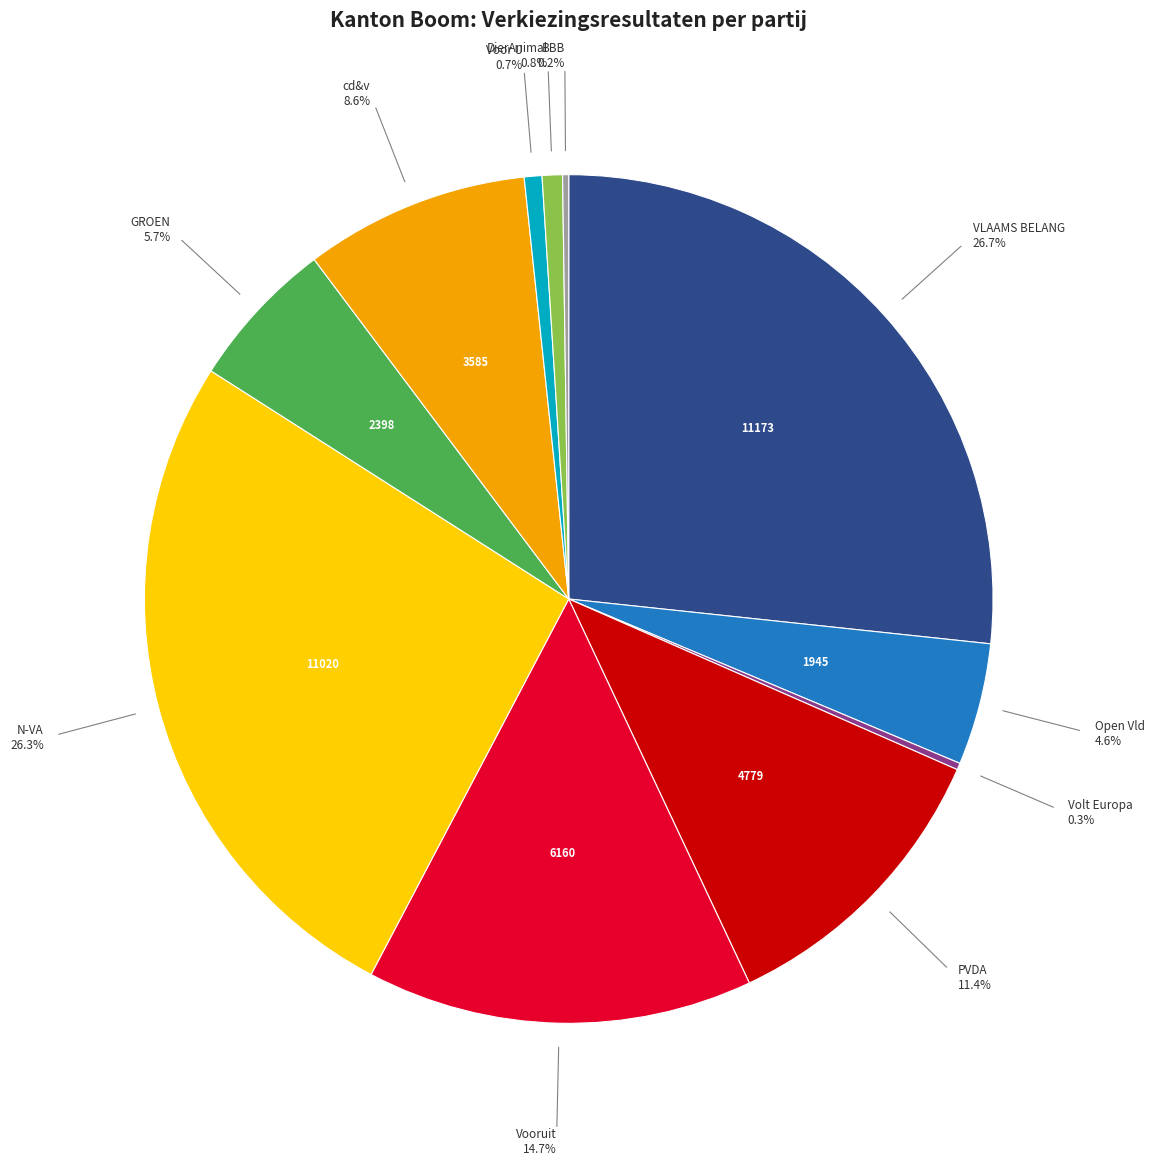

Is there any slice that represents more than half of the pie?

No